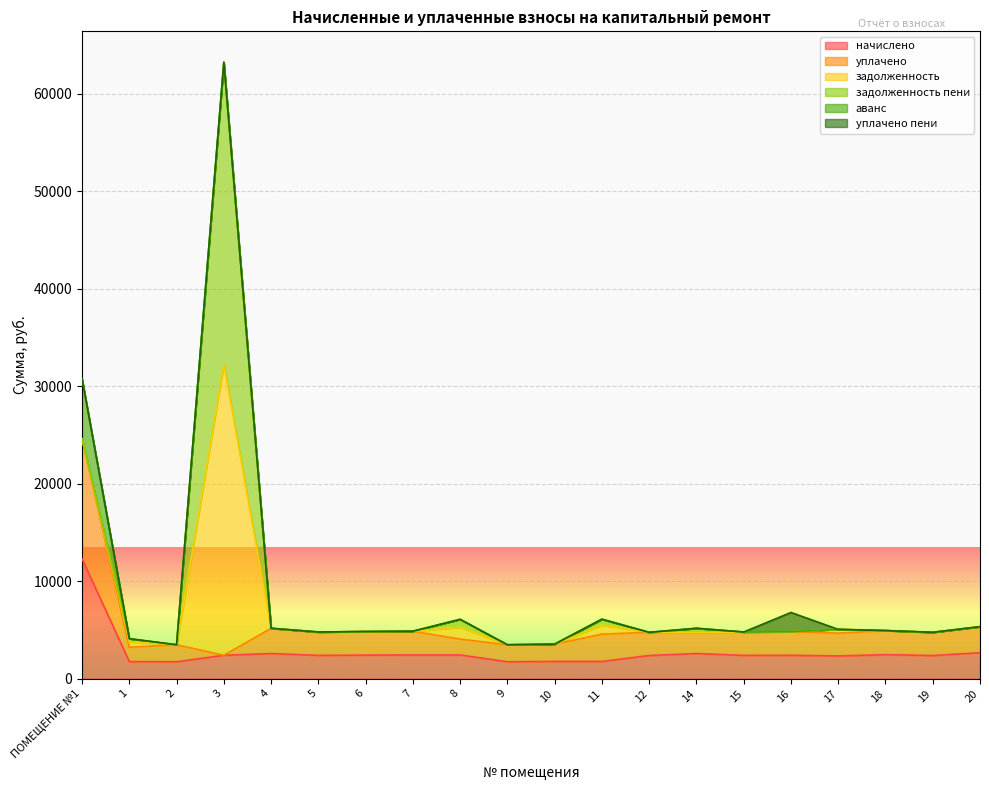

Does the chart display data point markers on the line(s)?

No